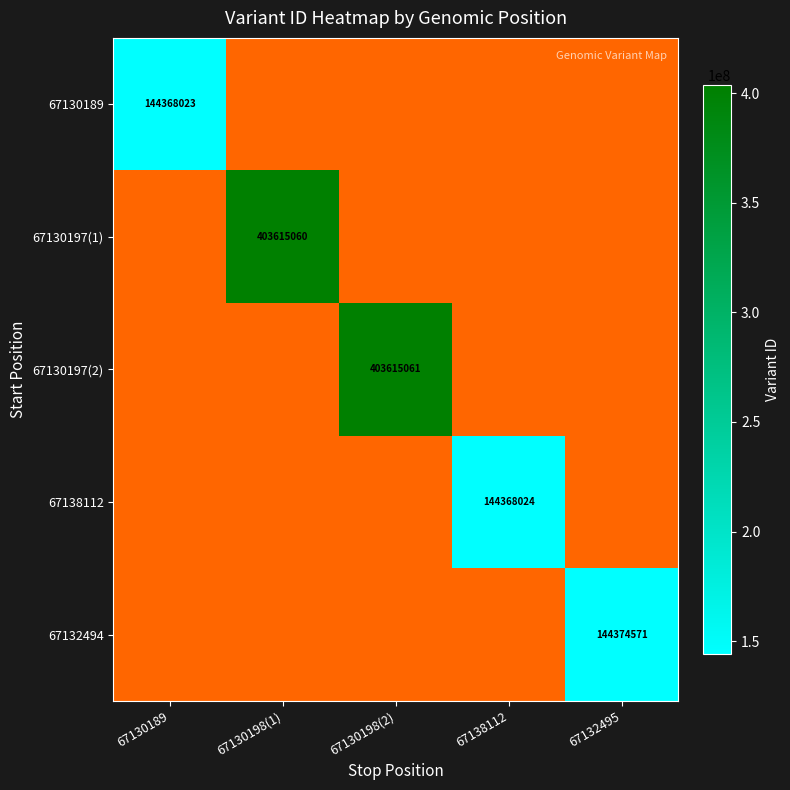

At which category does the chart reach its peak across all series?

67130198(2)